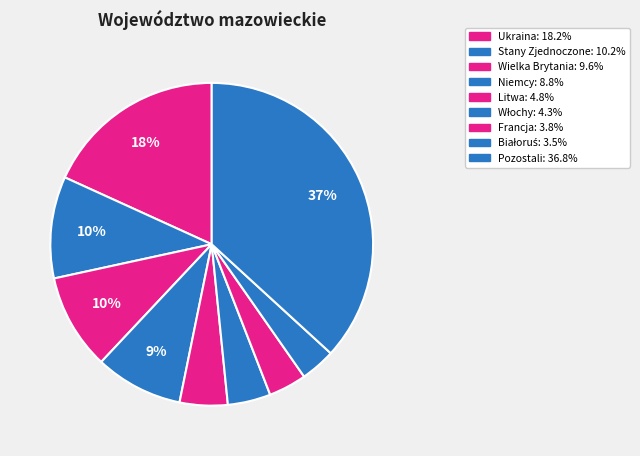

How many slices are in this pie chart?

9